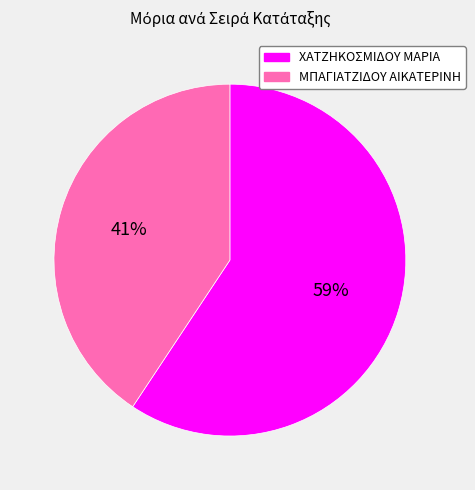

Is there any slice that represents more than half of the pie?

Yes